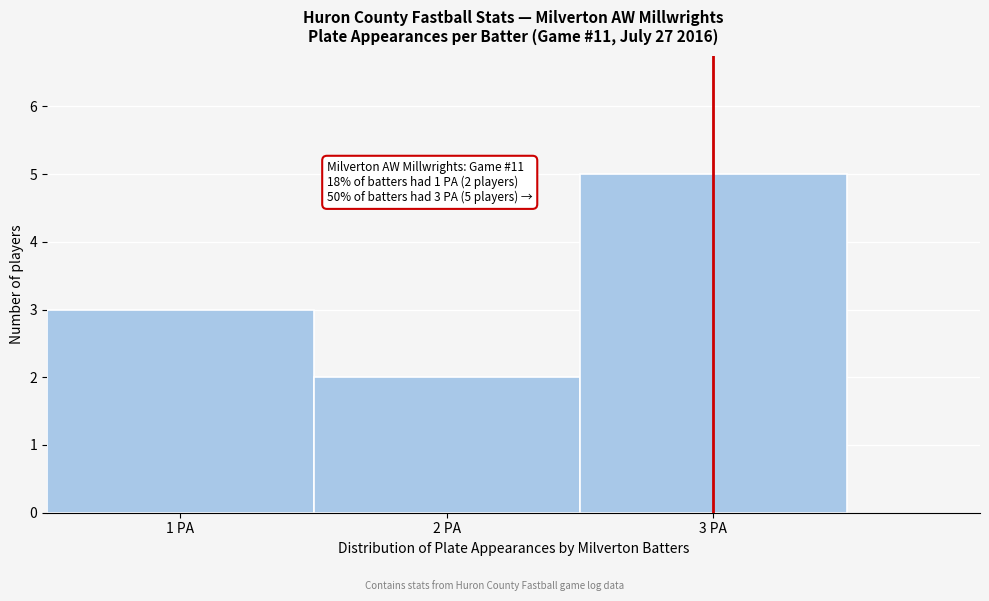

Over which range of the x-axis is the bar tallest?

2.5 to 3.5